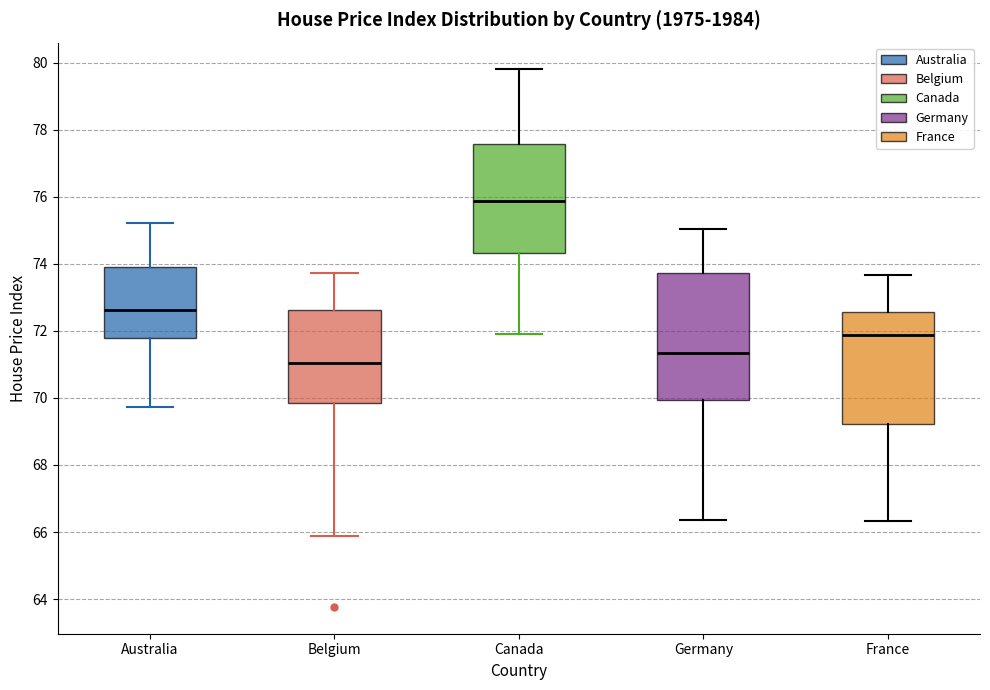

Reading left to right, read every box against the y-axis: the position of its median line, the range the box covers, and the ends of its whiskers. The values are not printed on the chart, so give them approximately, as read against the axis.

Australia: median 72.6, box 71.8 to 74.0, whiskers 69.8 to 75.2
Belgium: median 71.0, box 69.8 to 72.6, whiskers 65.8 to 73.8
Canada: median 75.8, box 74.4 to 77.6, whiskers 71.8 to 79.8
Germany: median 71.4, box 70.0 to 73.8, whiskers 66.4 to 75.0
France: median 71.8, box 69.2 to 72.6, whiskers 66.4 to 73.6